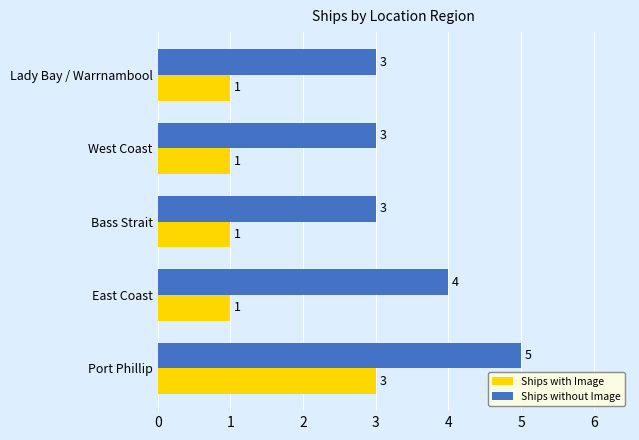

At how many categories does at least one series exceed 2?

5